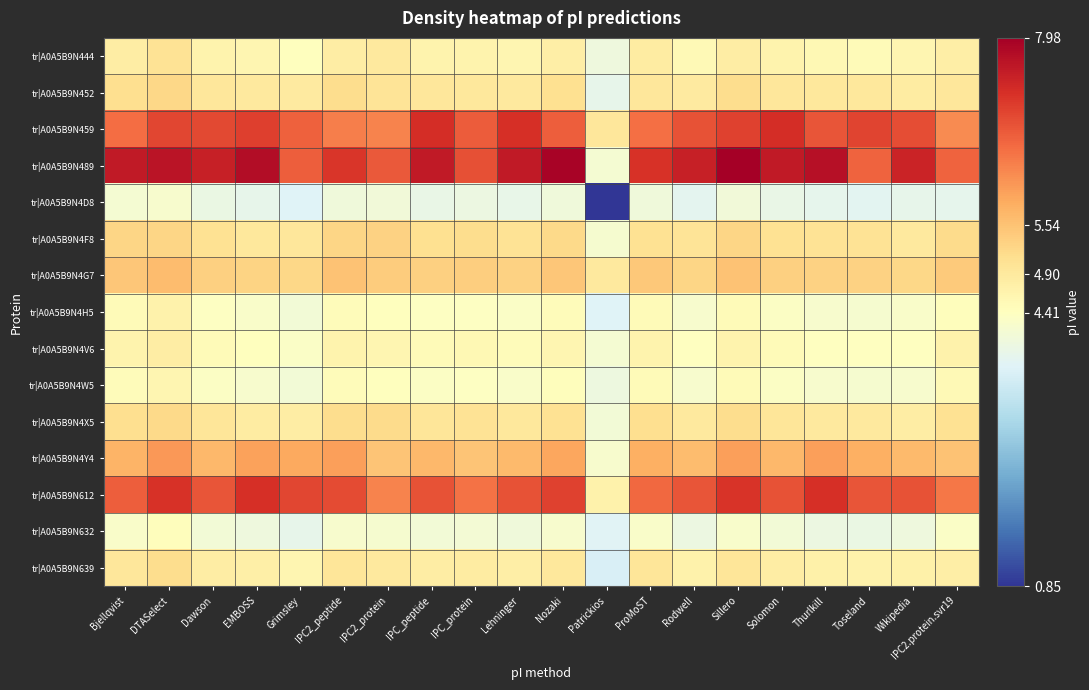

What is the total value across all series at Toseland?

76.3